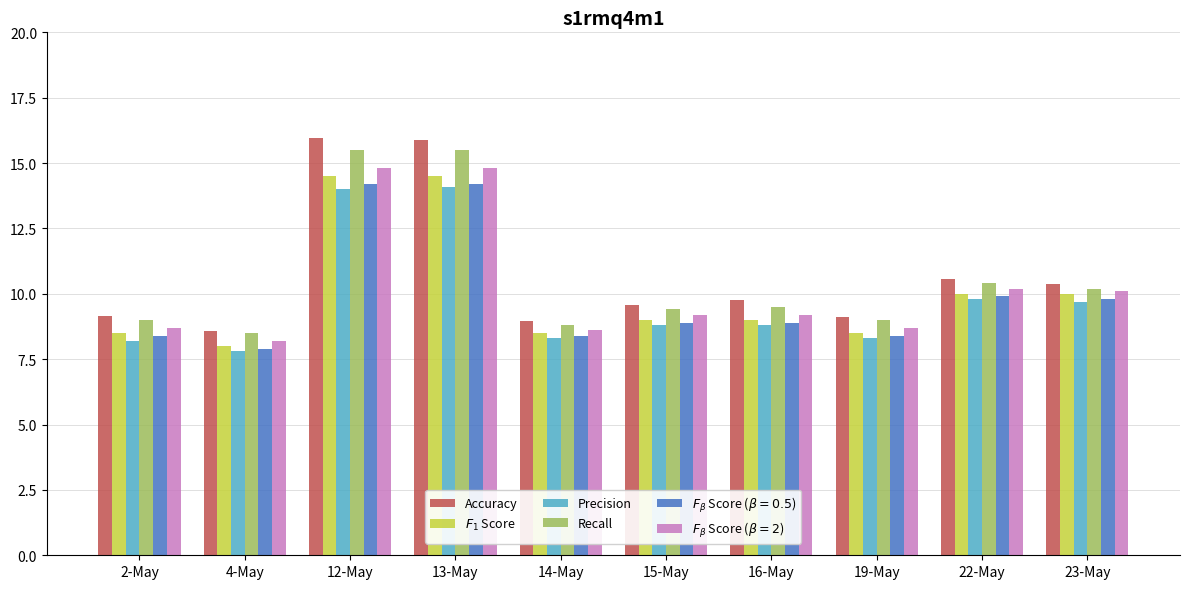

How many data points does each series have?

10